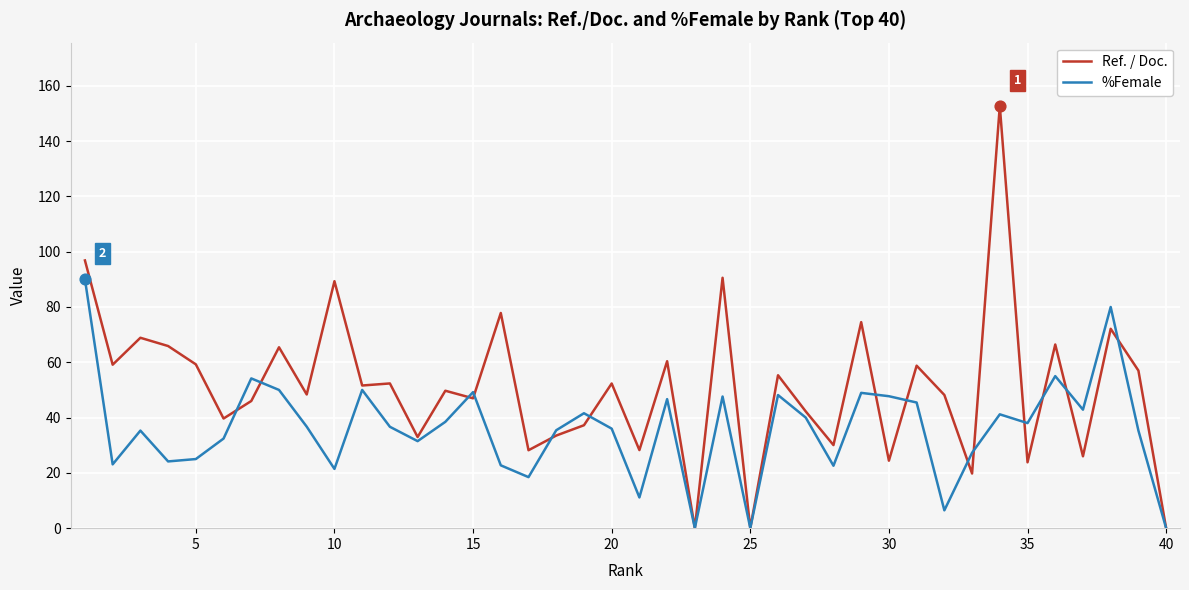

Which series has the widest spread of values?

Ref. / Doc.